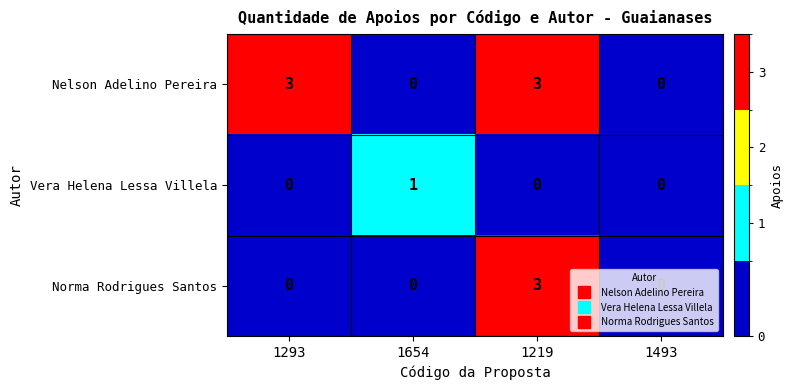

List the series in order of their overall mean, lowest first.

Vera Helena Lessa Villela, Norma Rodrigues Santos, Nelson Adelino Pereira